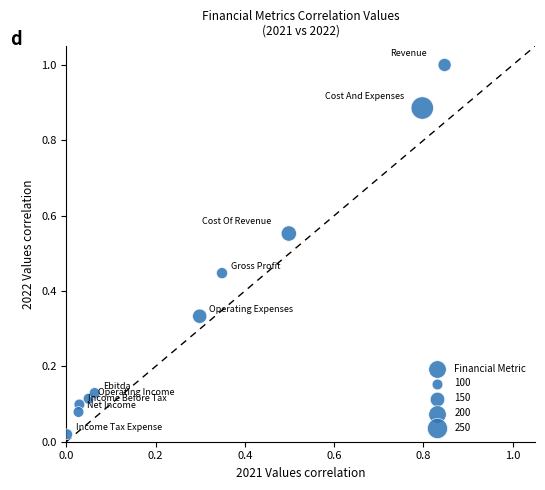

What is the range of X values (max minus min)?

0.8